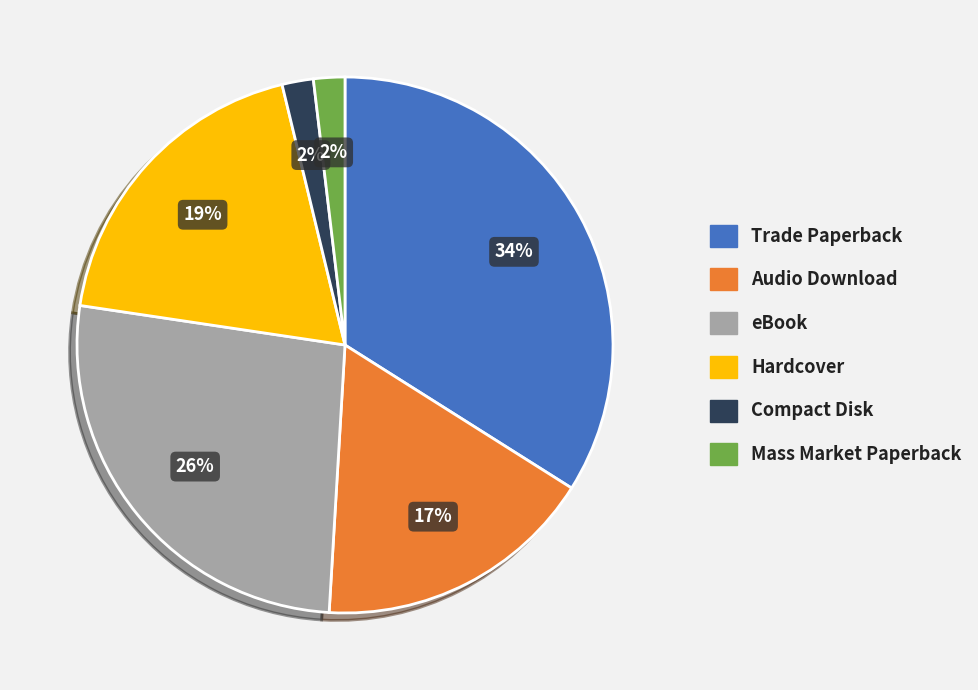

How many slices are in this pie chart?

6